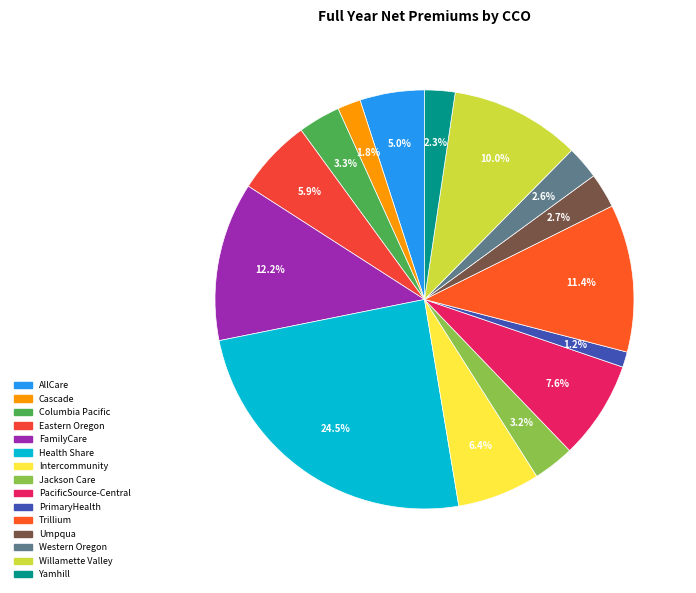

Which slice is the smallest?

PrimaryHealth